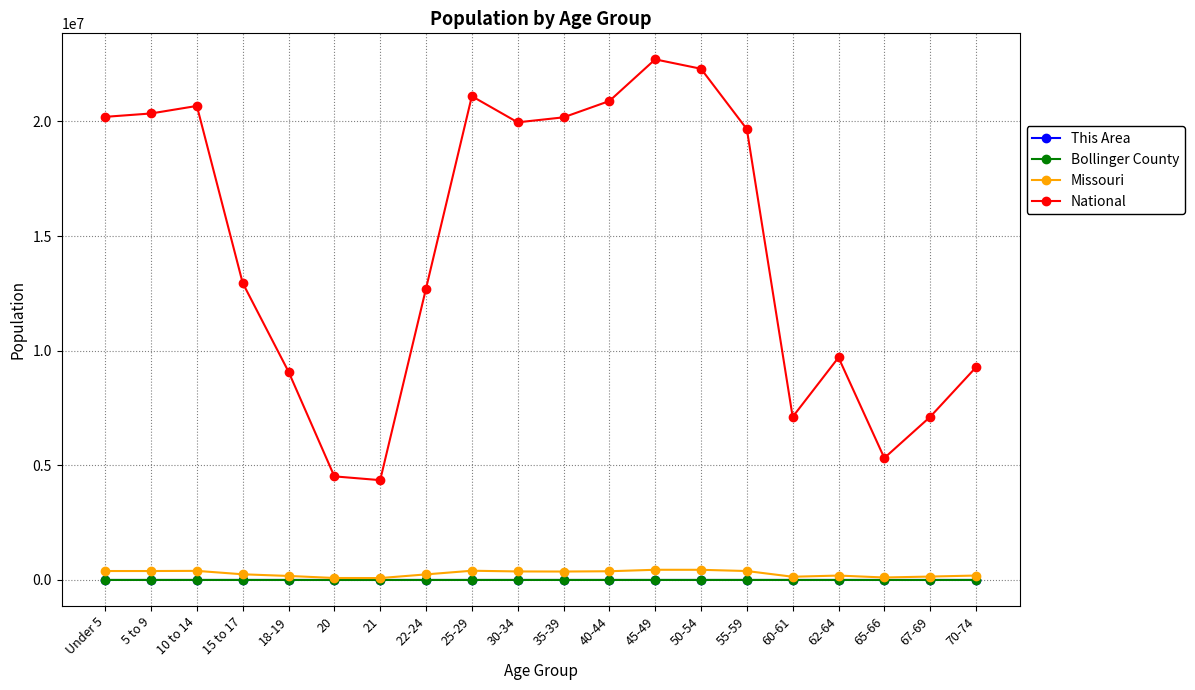

The value of National at 65-66 is 5319902. True or false?

True